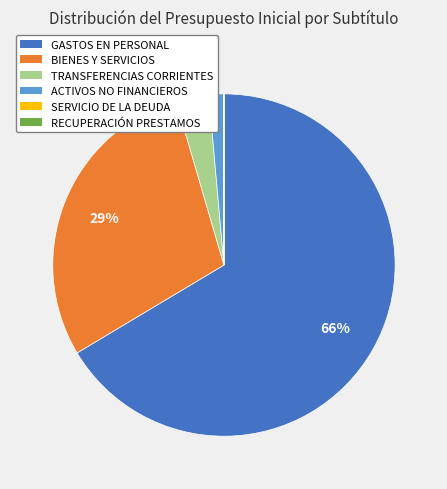

To the nearest percent, what is the average slice percentage?

17%